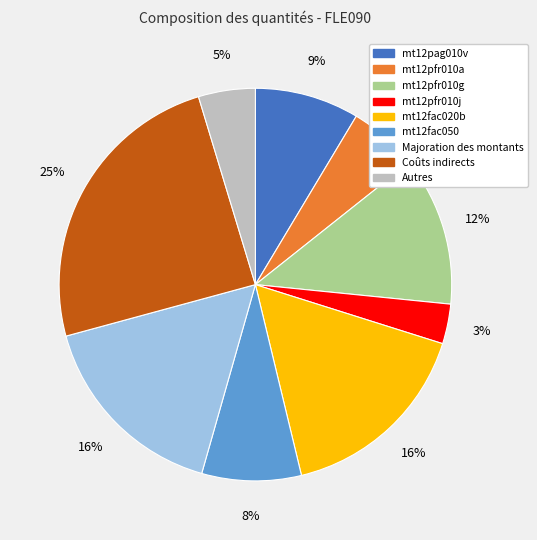

Is there any slice that represents more than half of the pie?

No